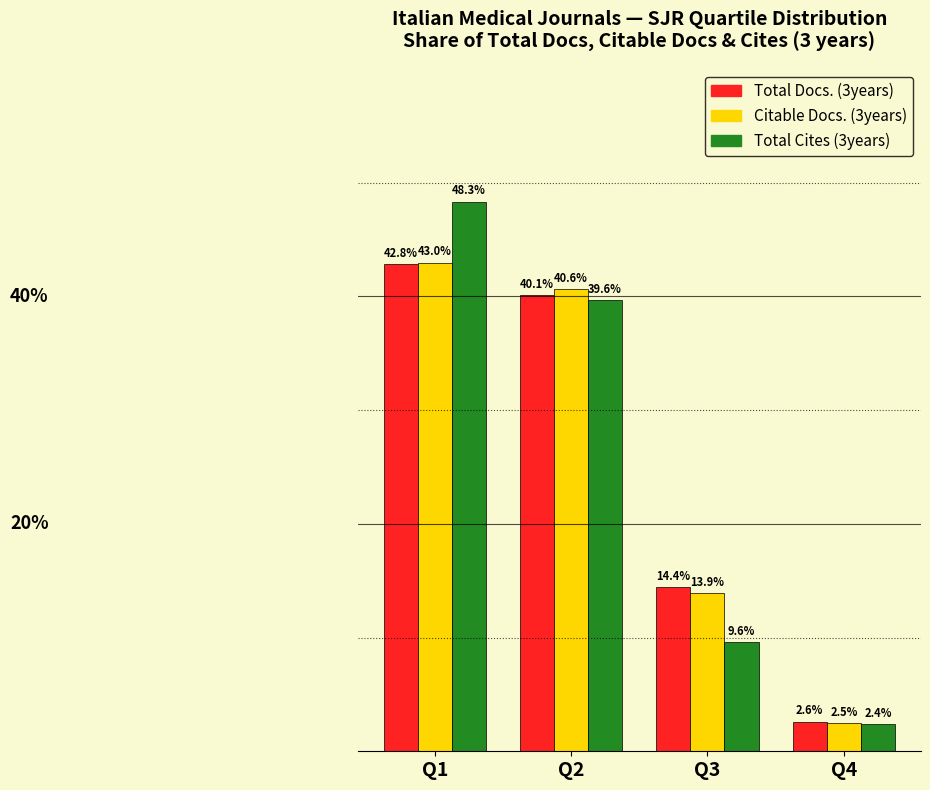

Where does the Citable Docs. (3years) series first go above 40?

Q1